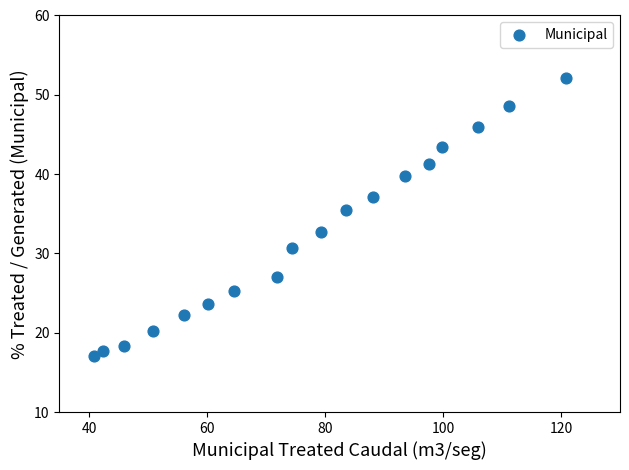

What is the range of X values (max minus min)?

80.0